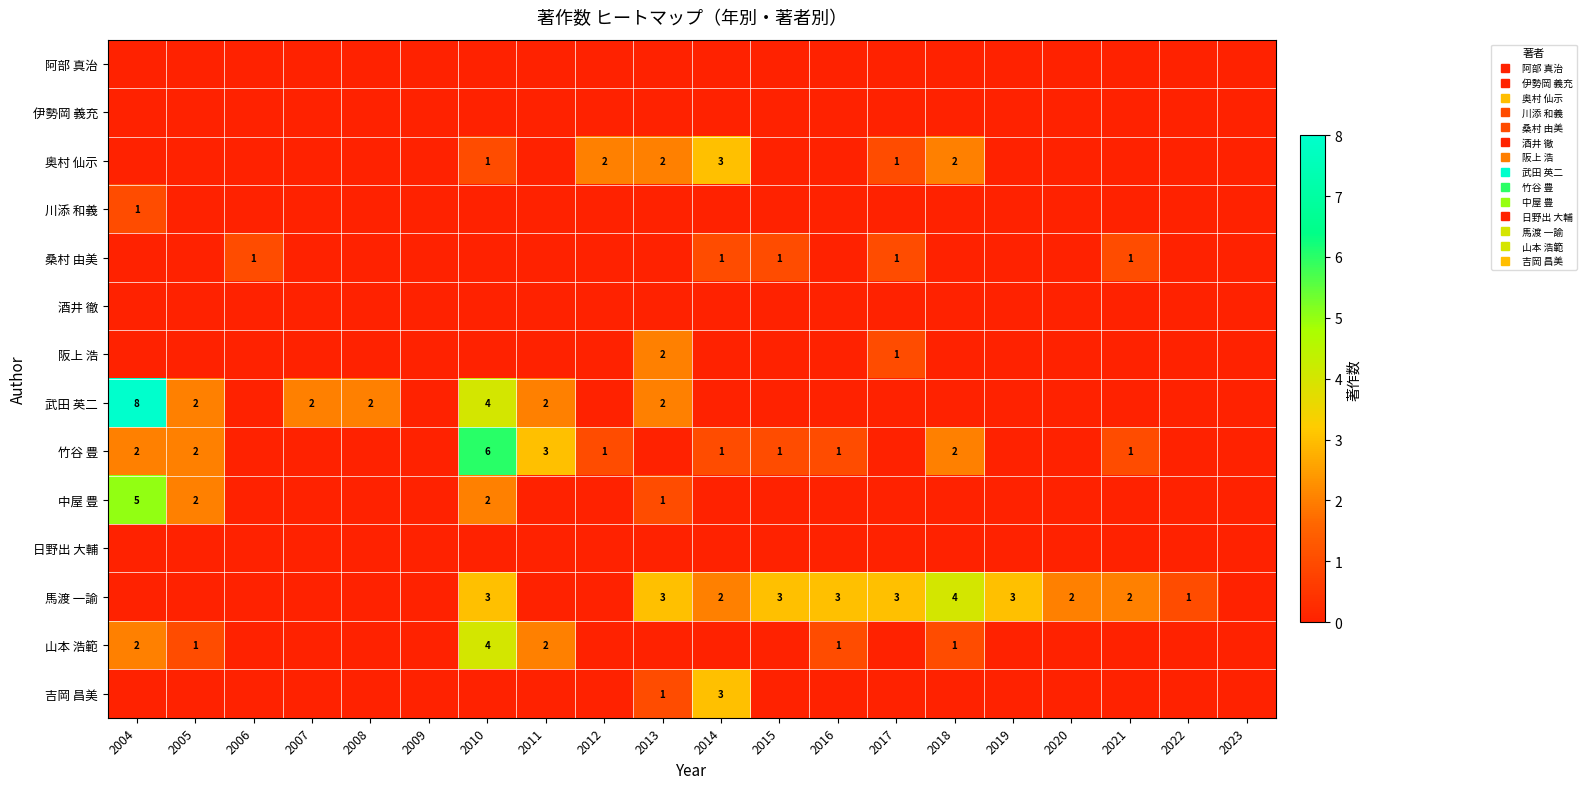

Is the value of 竹谷 豊 at 2011 greater than the value of 阿部 真治 at 2019?

Yes